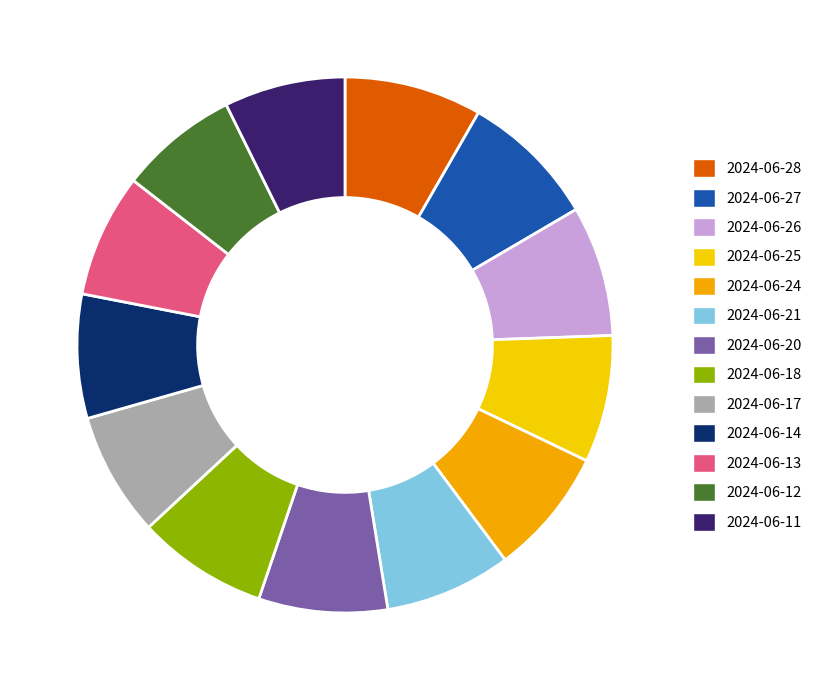

How many segments does this pie chart have?

13